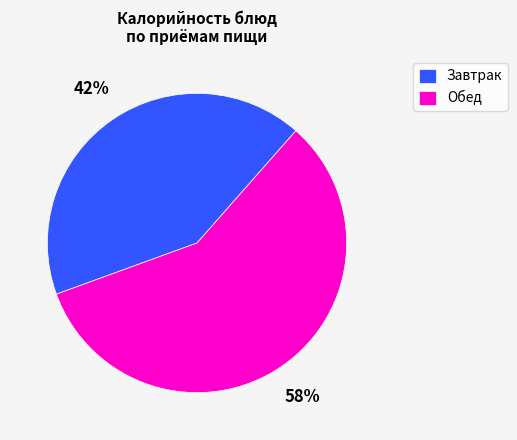

Is the sum of Обед and Завтрак greater than half?

Yes